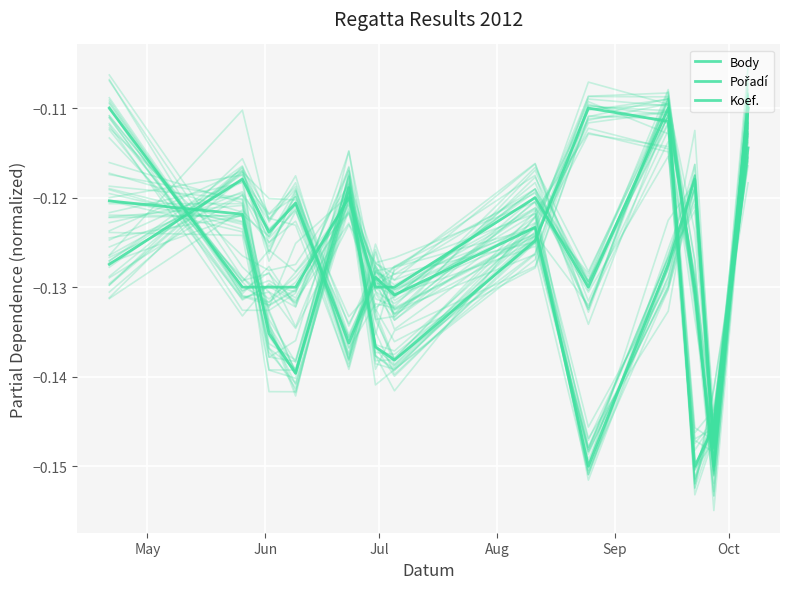

Which series has the widest spread of values?

Pořadí